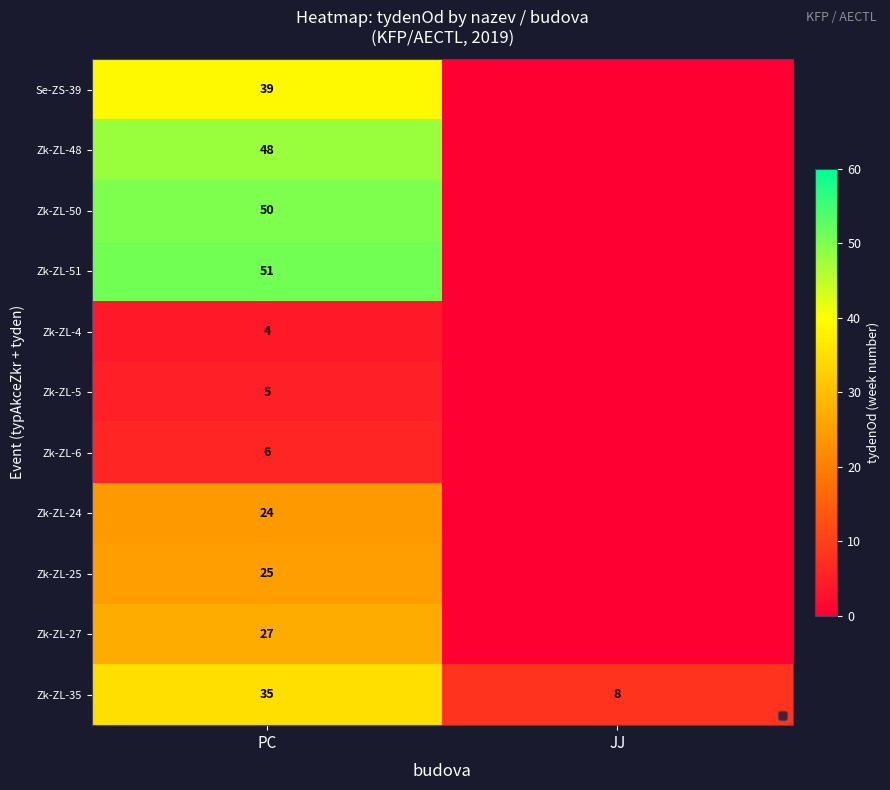

What is the difference between the maximum and minimum values in the Zk-ZL-35 series?

27